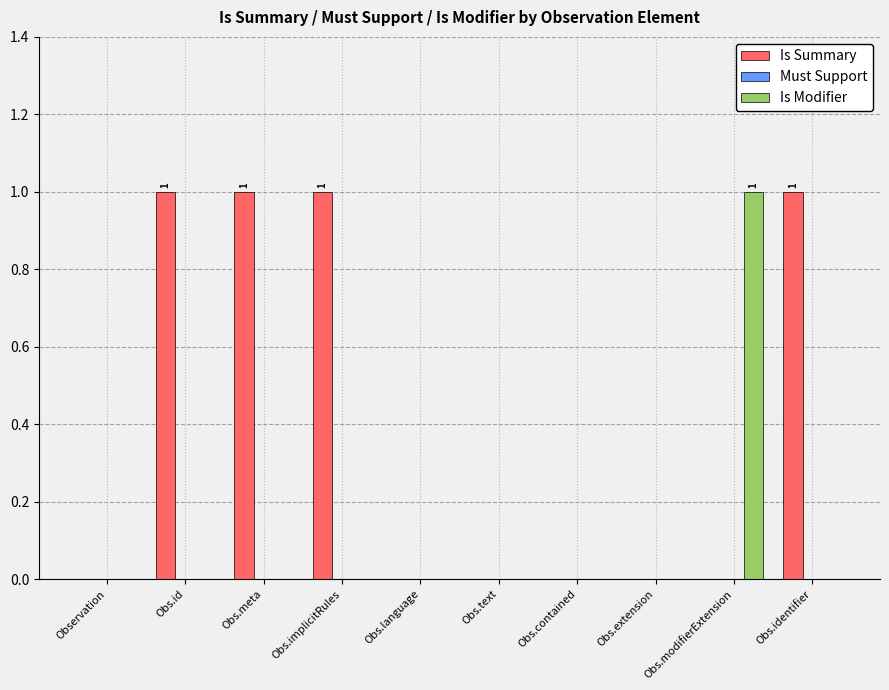

Which series has the largest total across all categories?

Is Summary